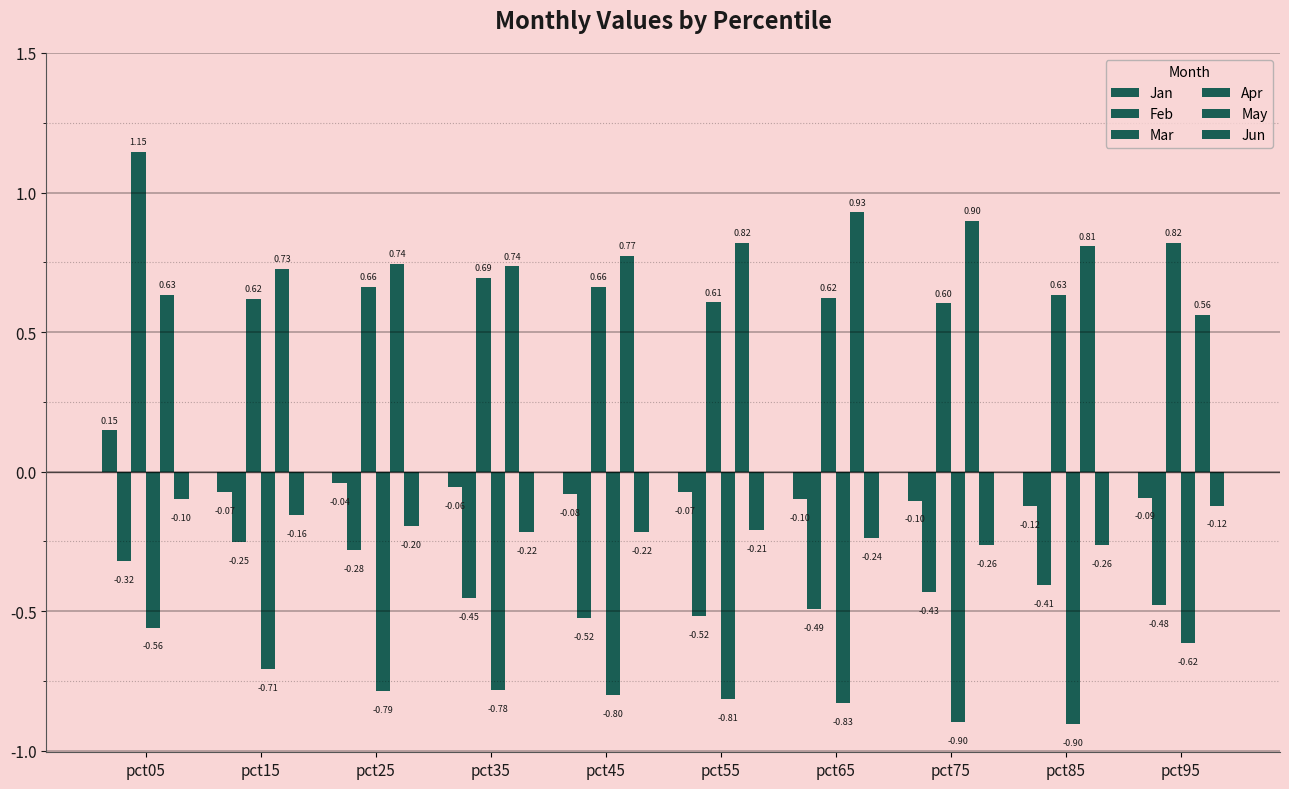

Count the number of data series in this chart.

6